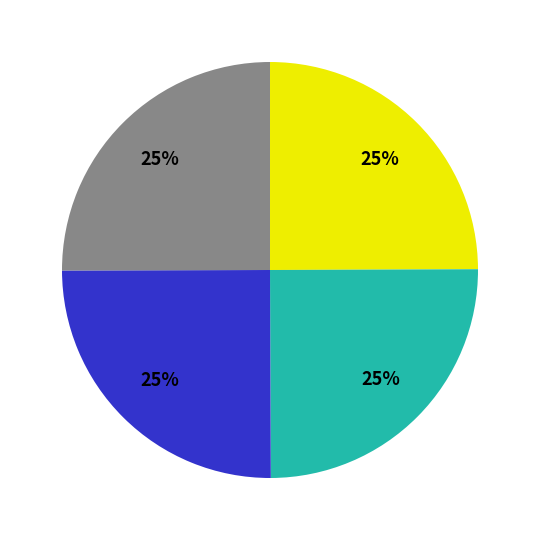

Is there a majority slice in this chart?

No